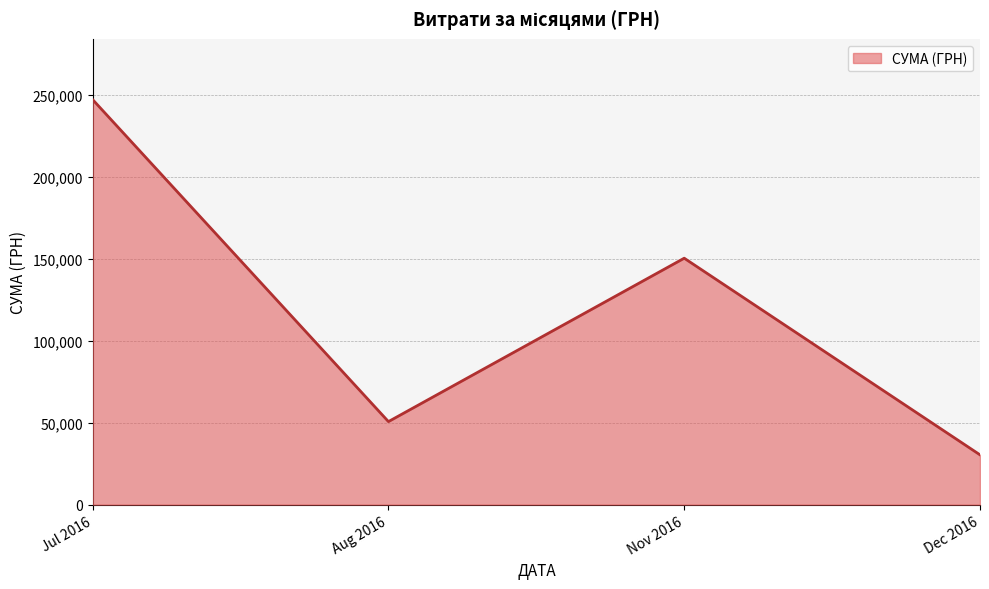

Rank the categories by value from lowest to highest.

Dec 2016, Aug 2016, Nov 2016, Jul 2016